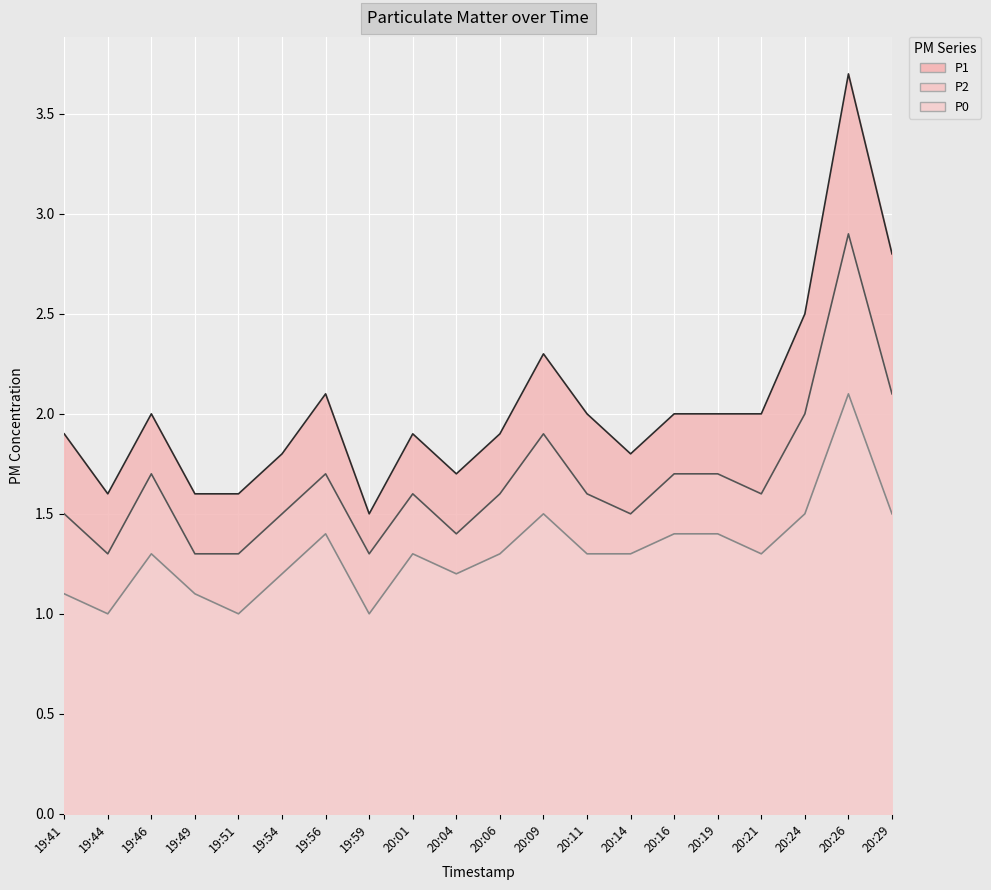

In P0, how many points are higher than both neighbors (excluding endpoints)?

5